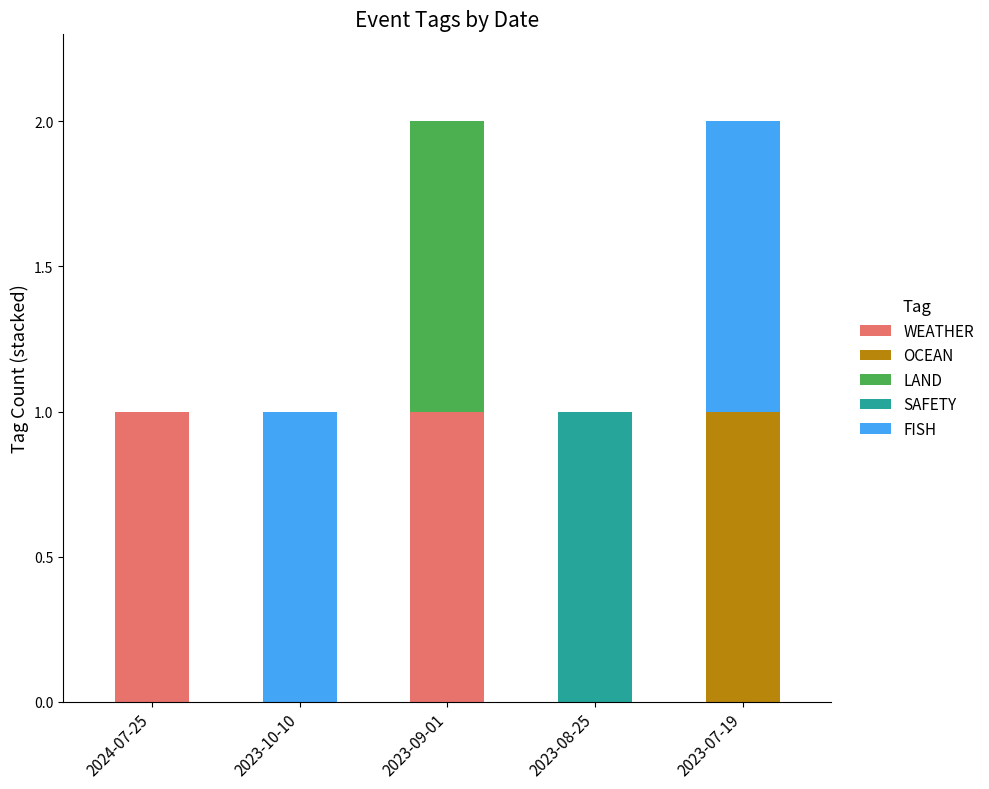

Is it true that WEATHER equals 0 at 2023-10-10?

True